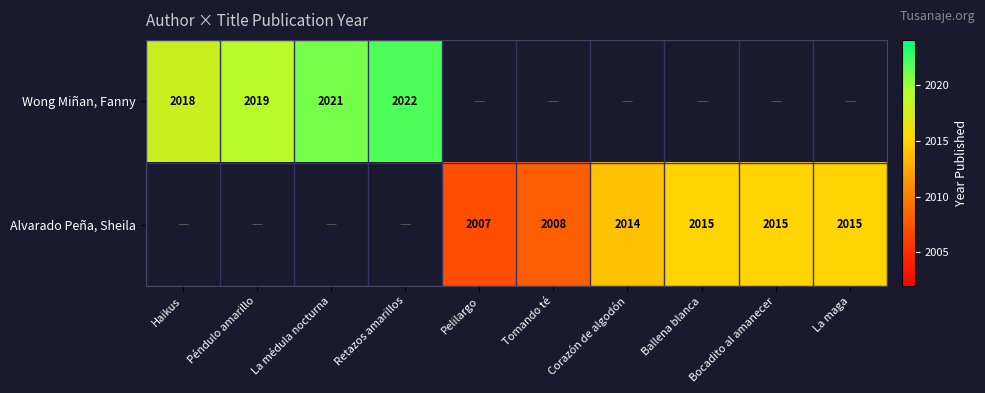

Count the number of categories in the chart.

10